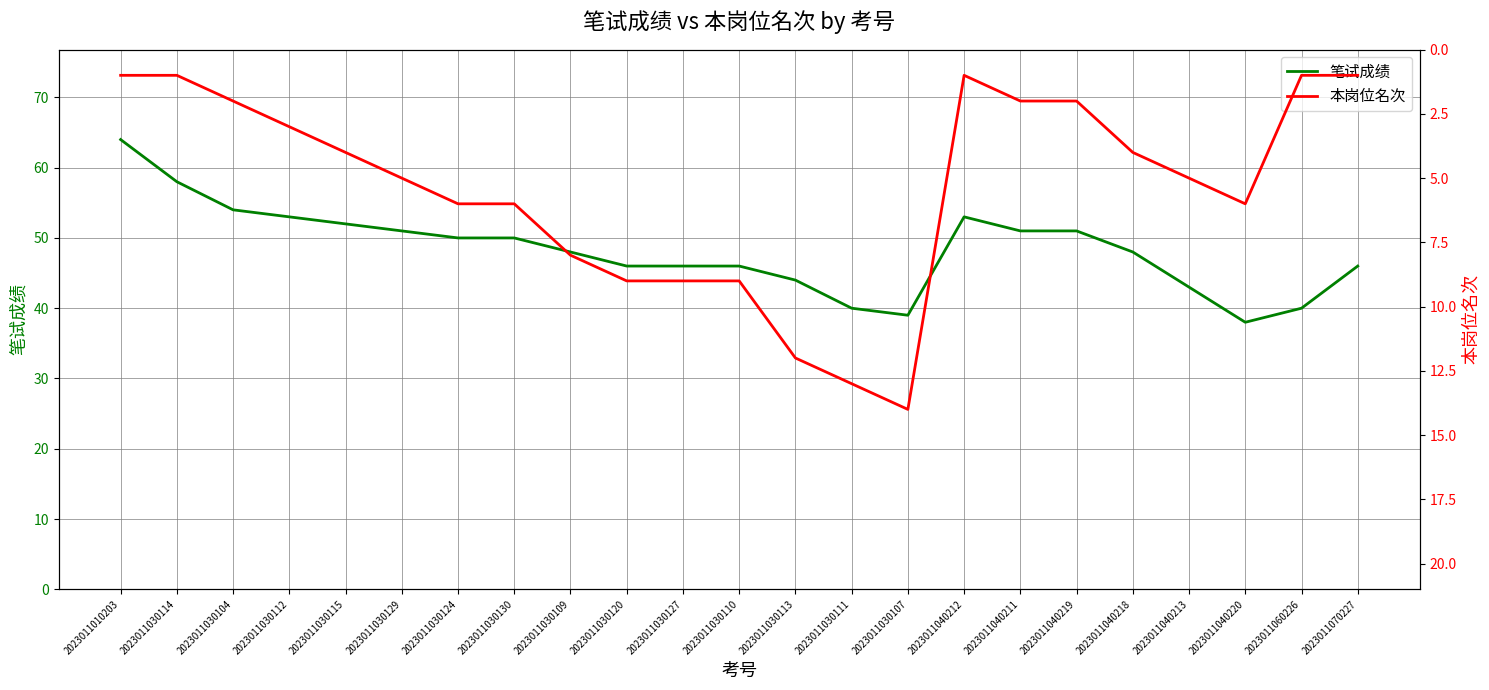

True or false: 笔试成绩 has more than 2 points higher than both neighbors.

False